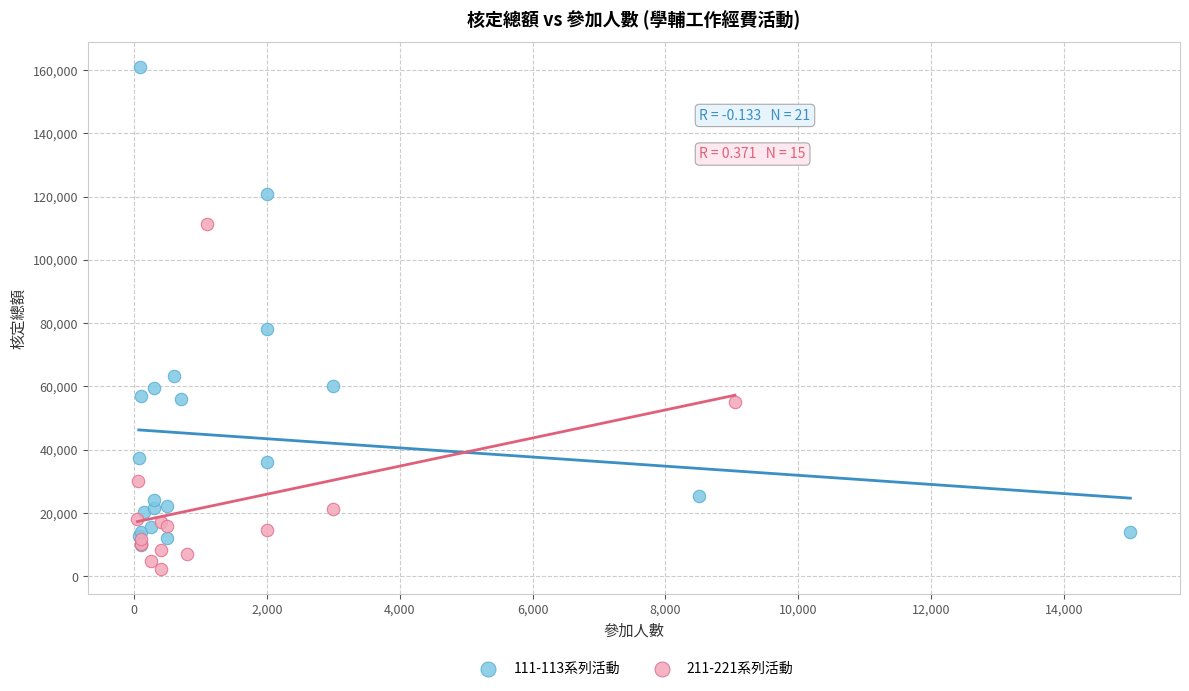

Which series reaches the minimum Y coordinate?

211-221系列活動